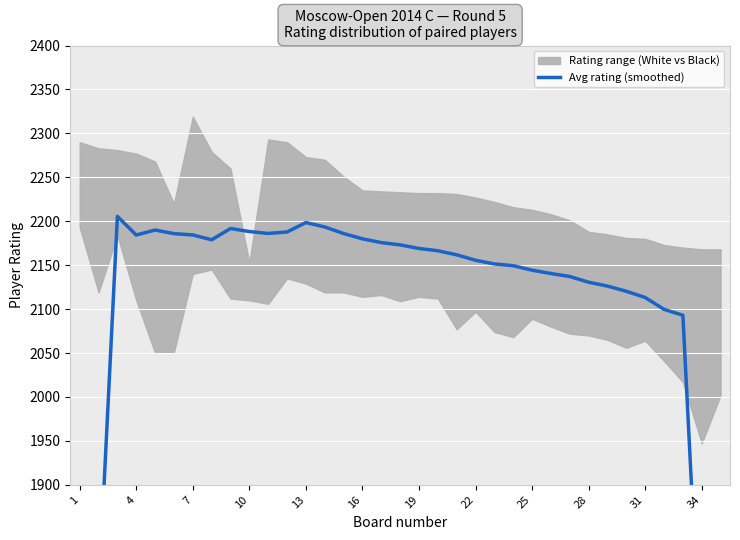

What is the smallest value displayed?

1247.2